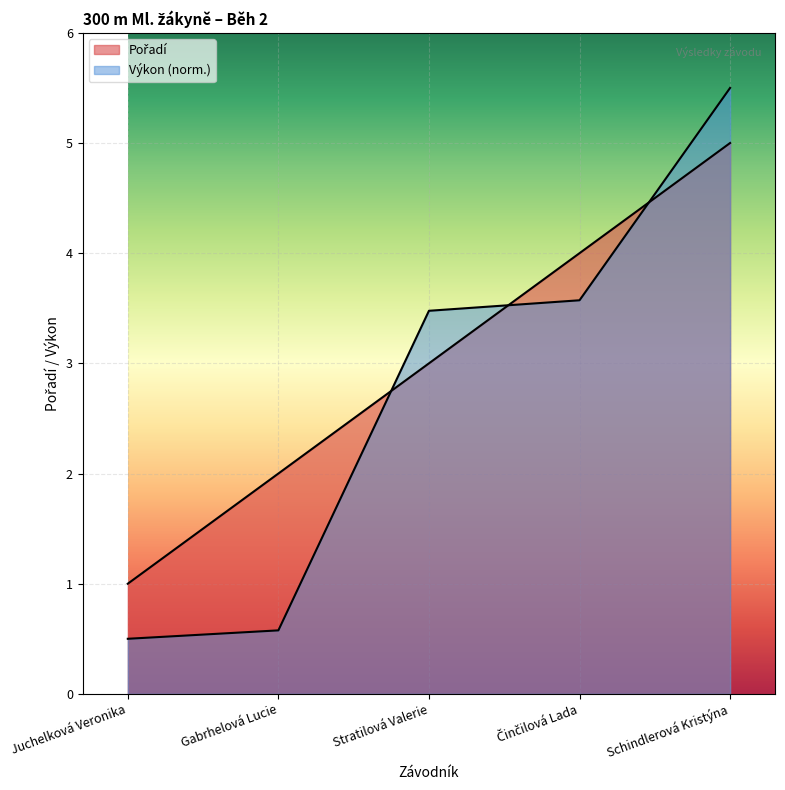

Between Juchelková Veronika and Stratilová Valerie, which is larger?

Stratilová Valerie